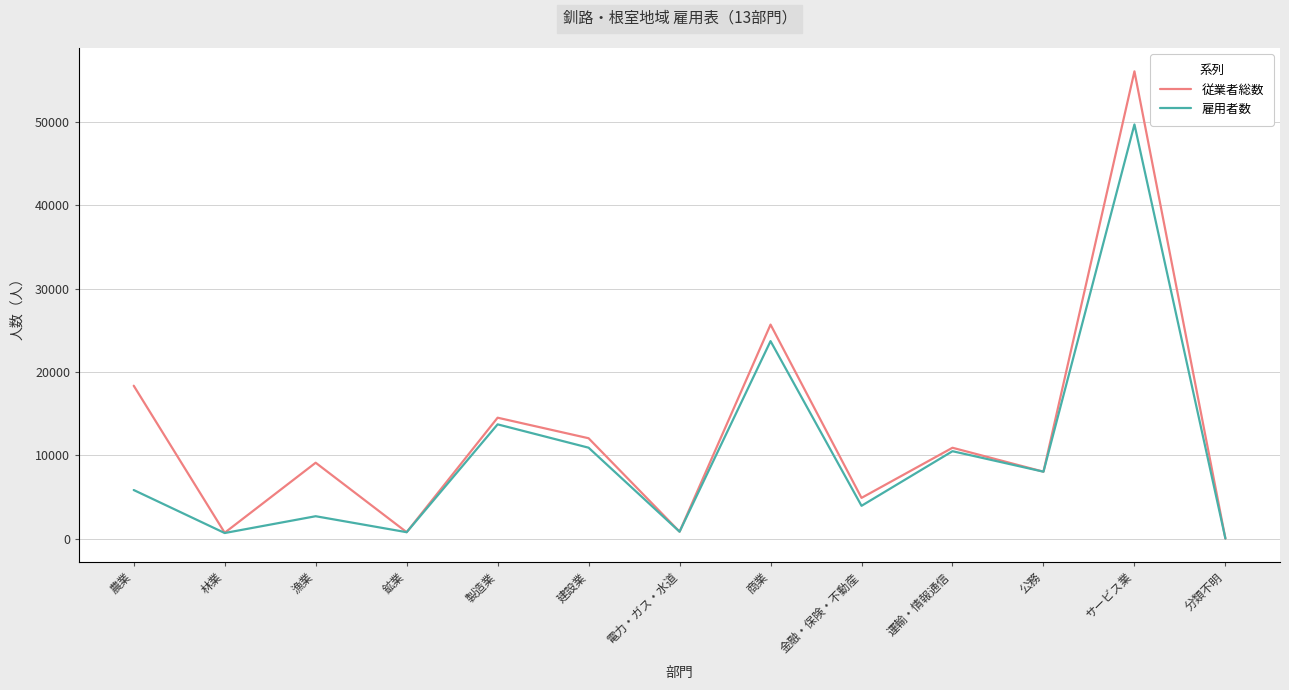

What are all the series names shown in the legend?

従業者総数, 雇用者数